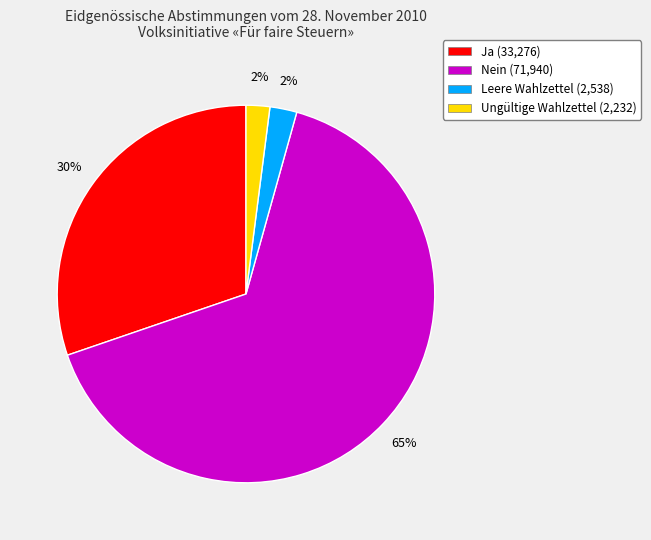

Count the number of slices in the pie.

4